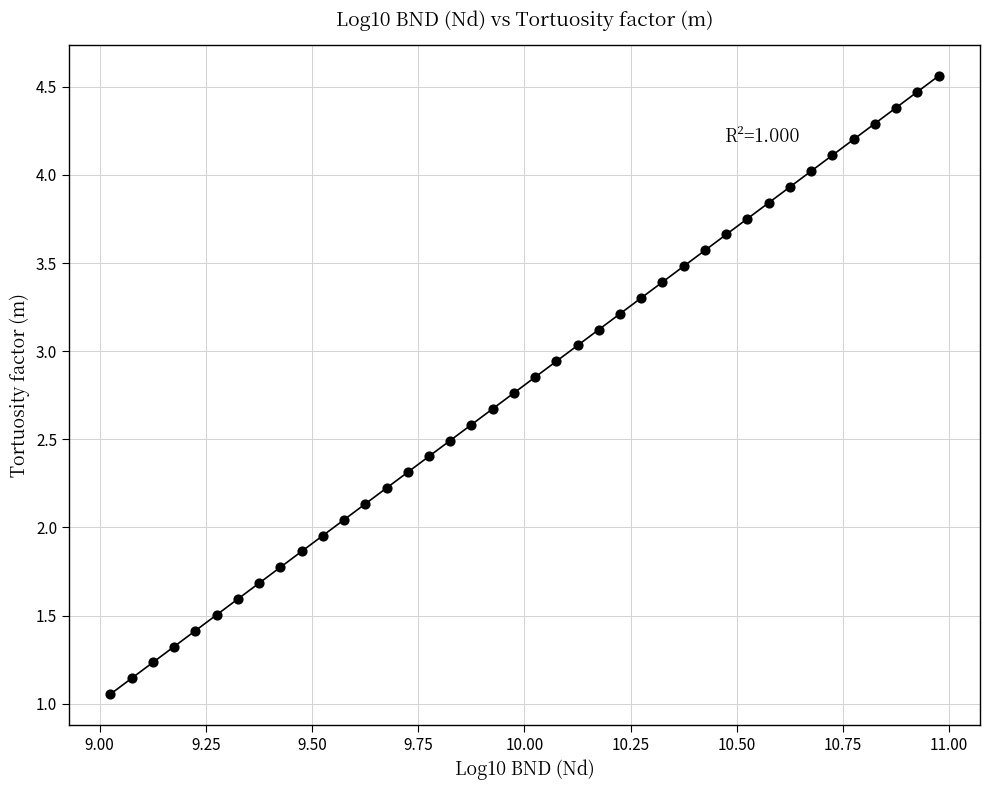

What is the range of Y values (max minus min)?

3.5